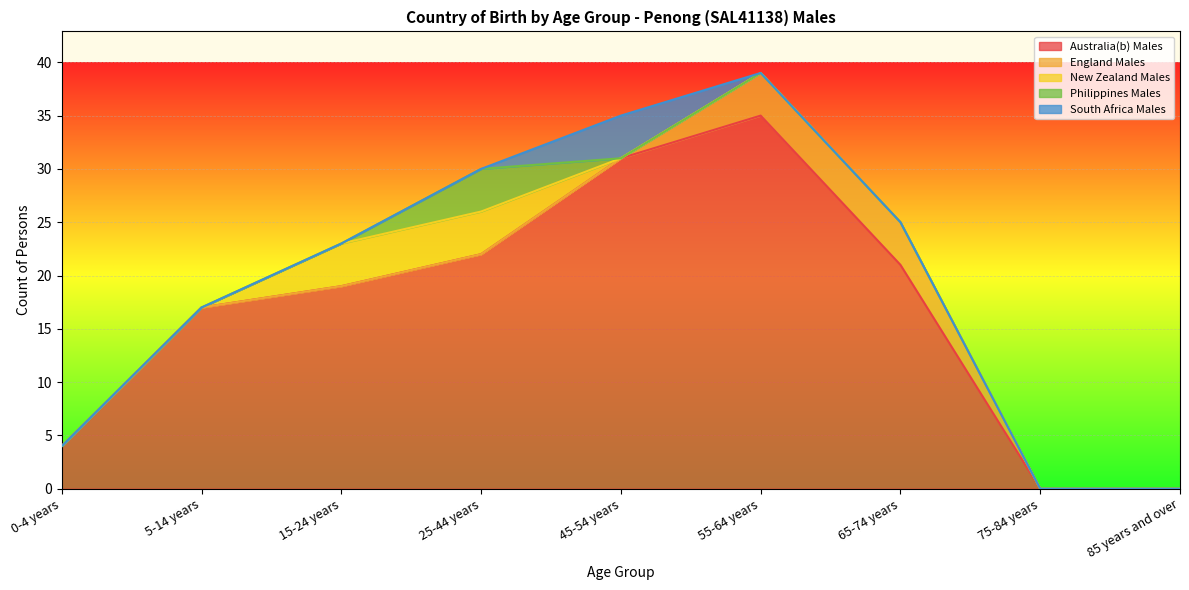

What is the greatest value displayed?

35